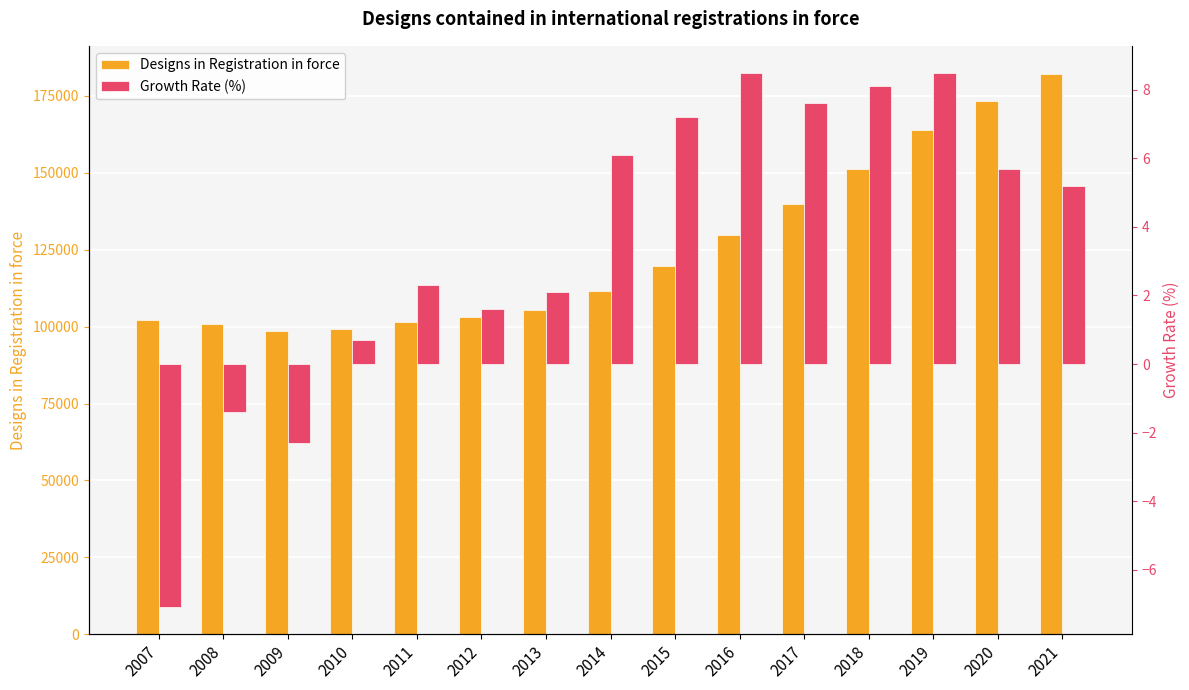

What is the difference between the maximum and second lowest values in the Designs in Registration in force series?

82957.0